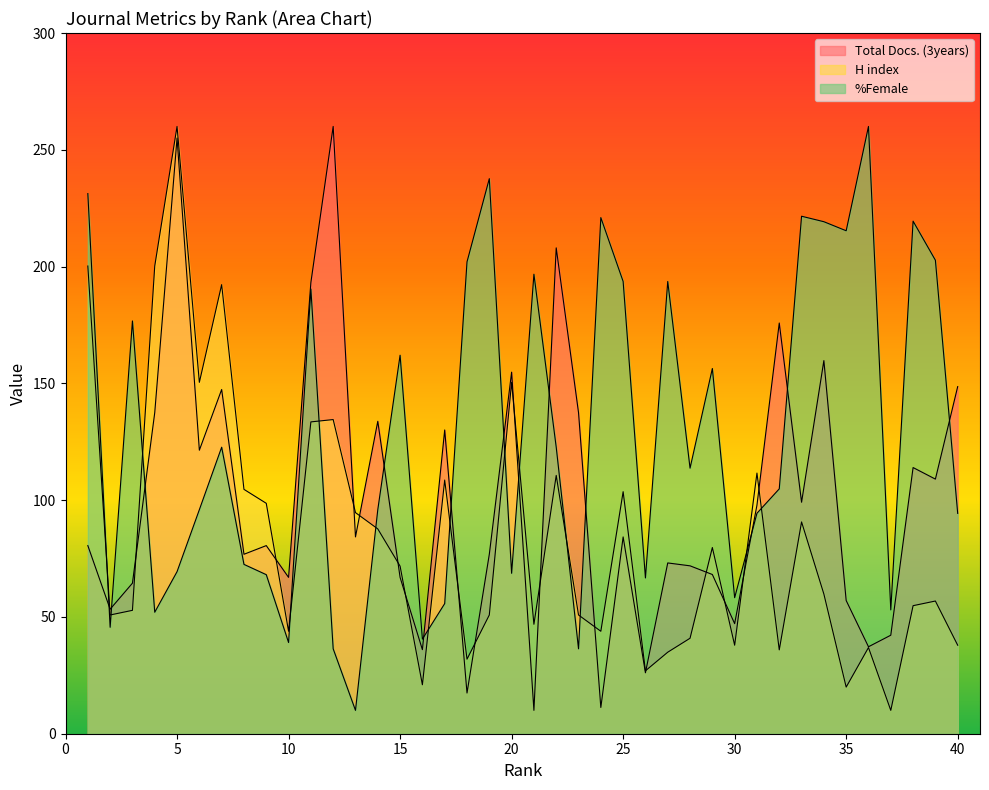

Reading left to right, what are all the values shown in this chart?

Total Docs. (3years): 80.5	53.3	64.5	137.5	255.0	121.4	147.4	76.8	80.5	66.9	193.2	260.0	84.3	133.8	66.9	36.0	130.0	17.4	76.8	154.8	10.0	208.0	137.5	11.2	84.3	26.1	73.1	71.9	68.2	47.1	97.9	175.8	99.1	159.8	57.0	37.2	42.2	114.0	109.0	148.6
H index: 200.2	50.8	52.8	200.2	260.0	150.4	192.3	104.6	98.6	43.9	133.5	134.5	94.7	87.7	71.8	21.0	108.6	31.9	50.8	150.4	46.9	110.6	50.8	43.9	103.6	26.9	34.9	40.9	79.7	37.9	111.6	35.9	90.7	59.8	20.0	36.9	10.0	54.8	56.8	37.9
%Female: 231.2	45.6	176.7	52.0	69.4	95.9	122.7	72.5	68.1	39.0	190.4	36.3	10.0	95.9	162.1	40.5	55.7	202.0	237.6	68.7	196.7	122.7	36.3	221.0	193.6	66.7	193.6	113.7	156.4	58.2	94.4	104.8	221.6	219.2	215.3	260.0	53.0	219.4	202.7	94.3